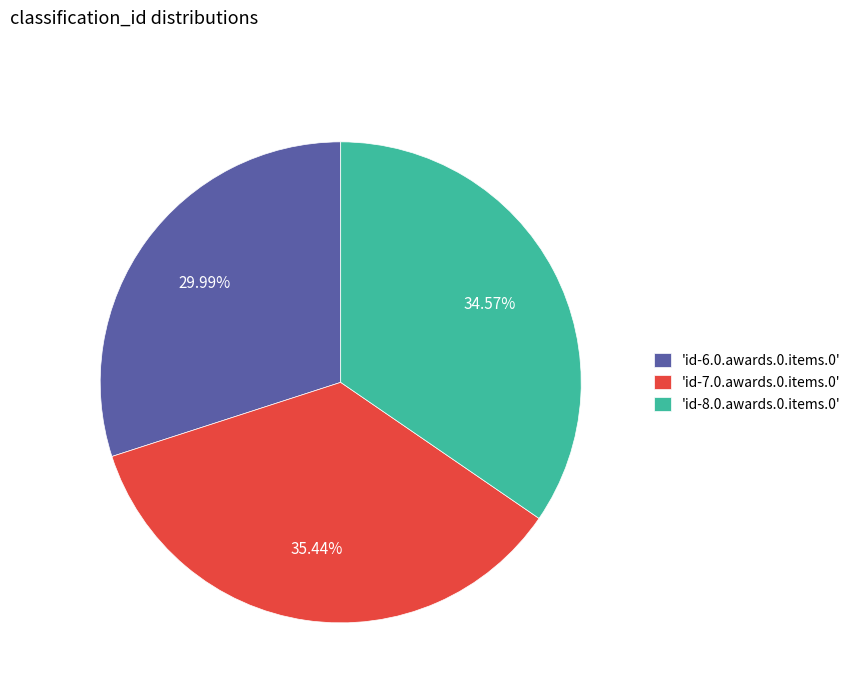

Does 'id-7.0.awards.0.items.0' account for over 50% of the chart?

No